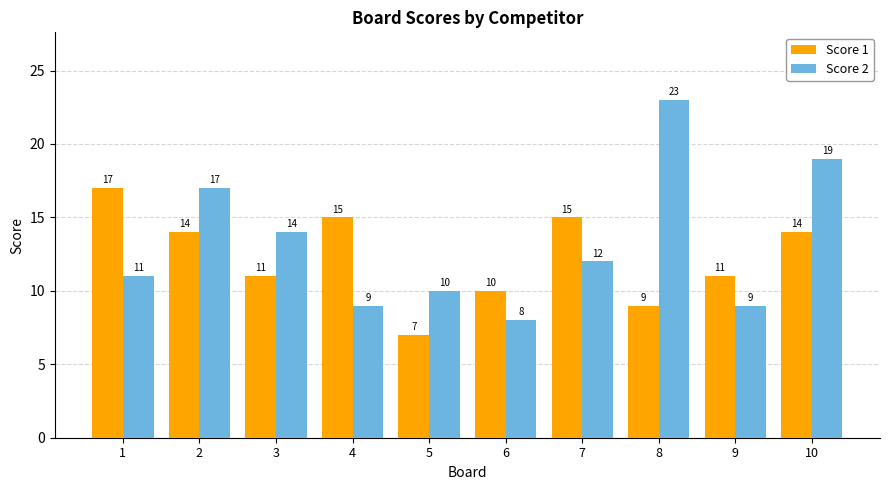

What is the greatest value displayed?

23